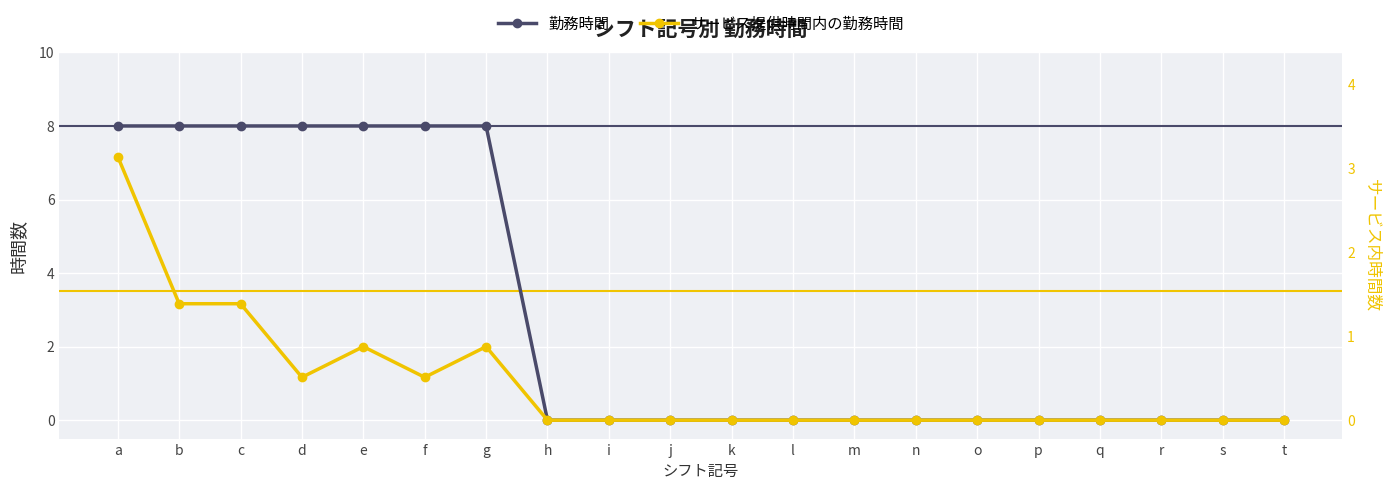

At f, list the series in order from smallest to largest.

サービス提供時間内の勤務時間, 勤務時間